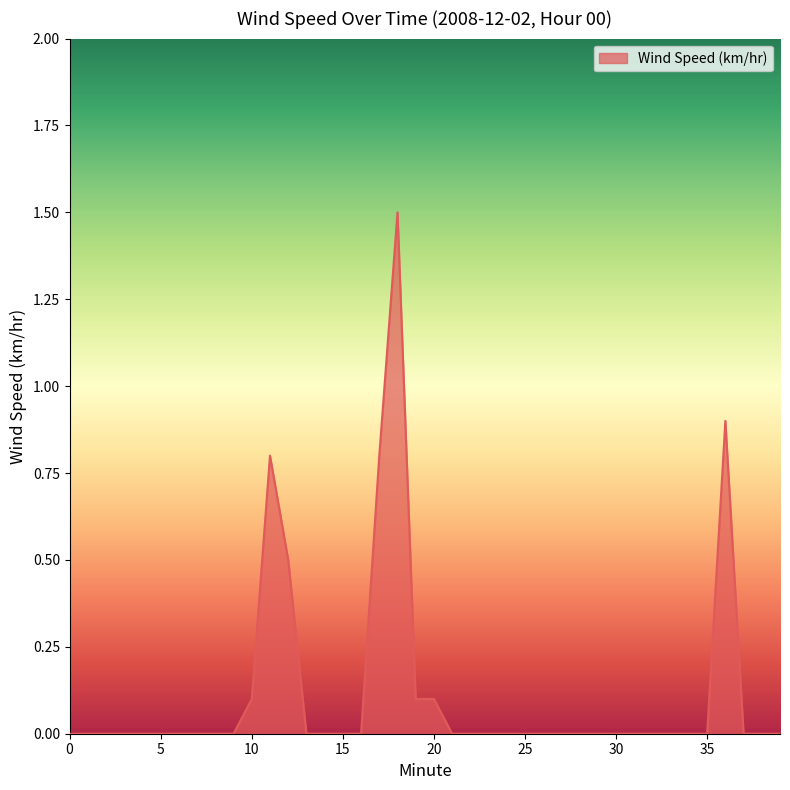

What is the greatest value displayed?

1.5